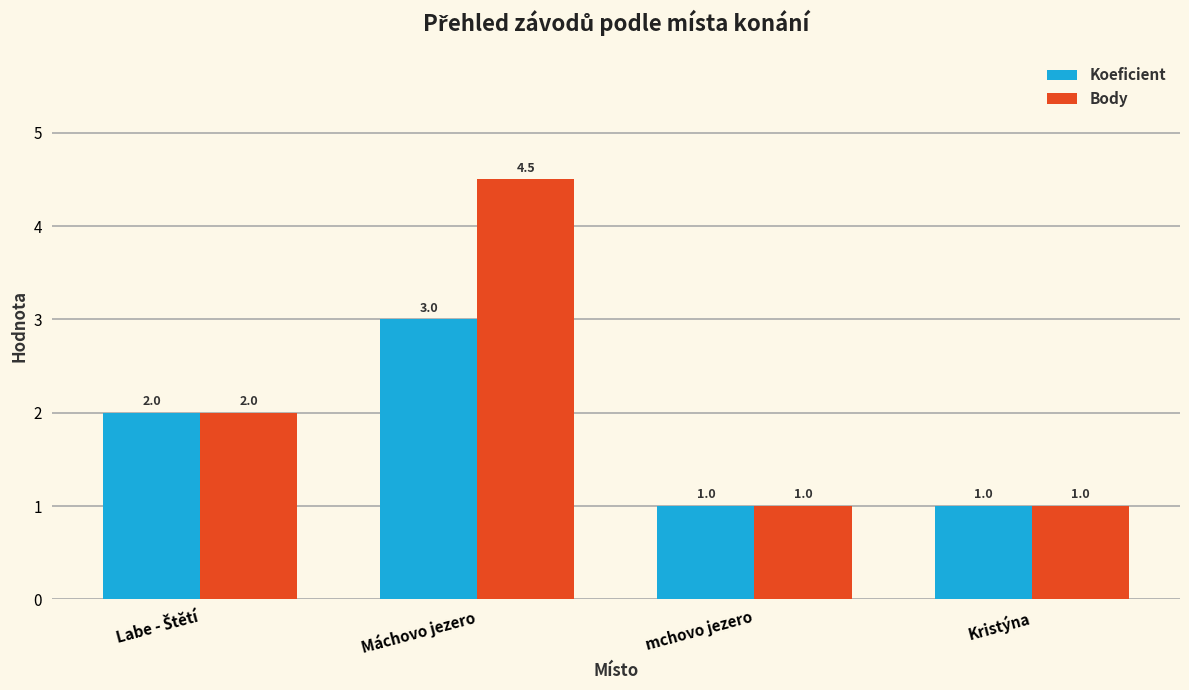

Rank the series by their average value, from highest to lowest.

Body, Koeficient